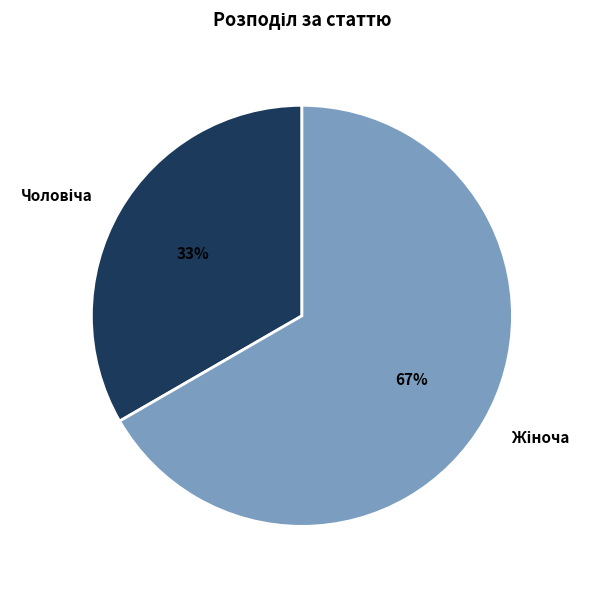

To the nearest percent, what is the average slice percentage?

50%